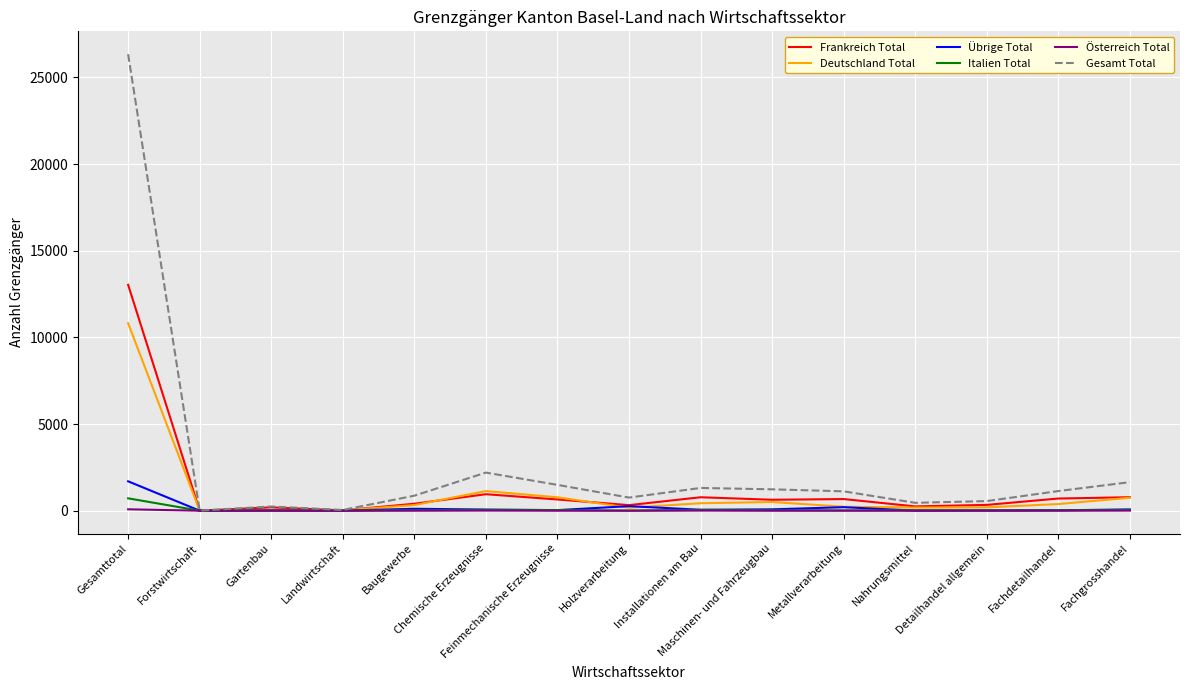

Which series has the largest range (max minus min)?

Gesamt Total